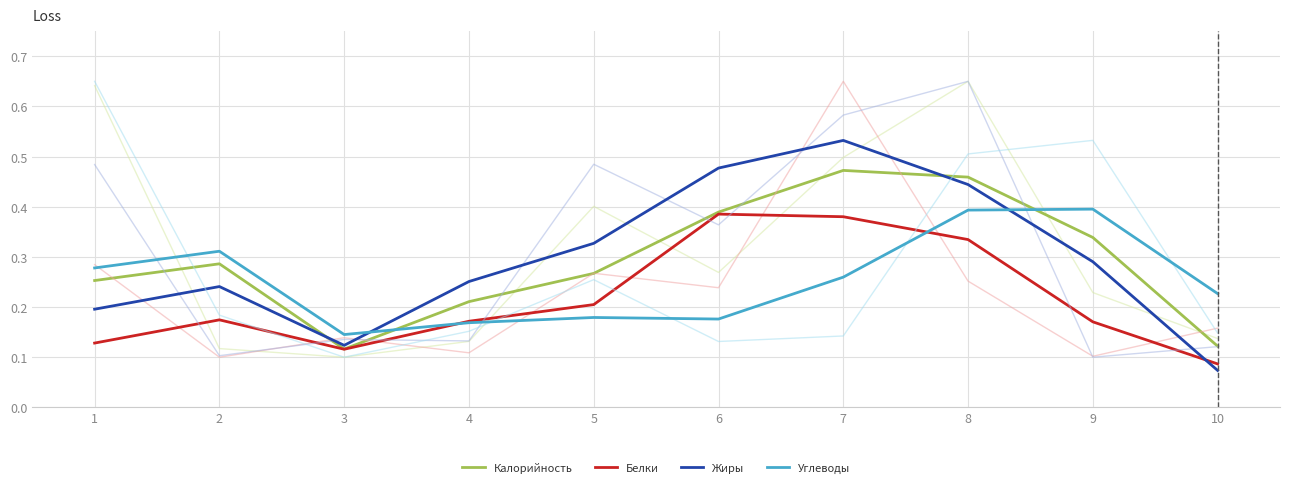

What is the difference between the Калорийность values at 6 and 4?

0.2